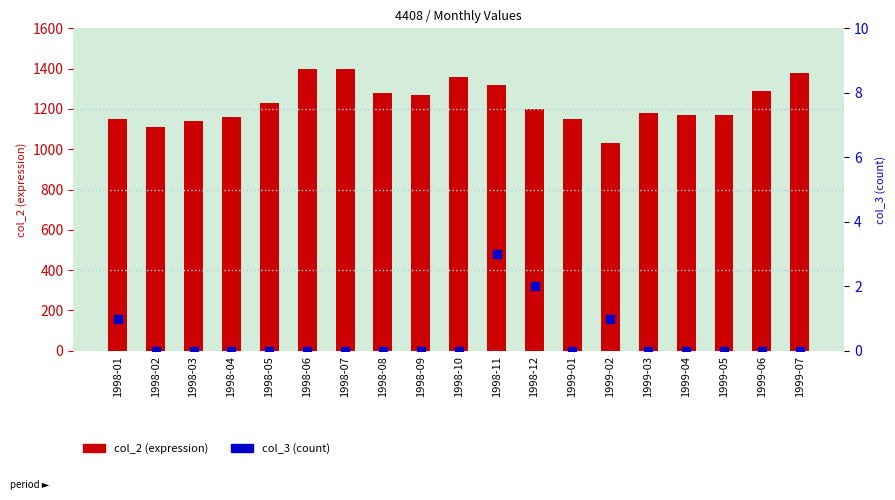

At which category is the sum across all series the highest?

1998-06